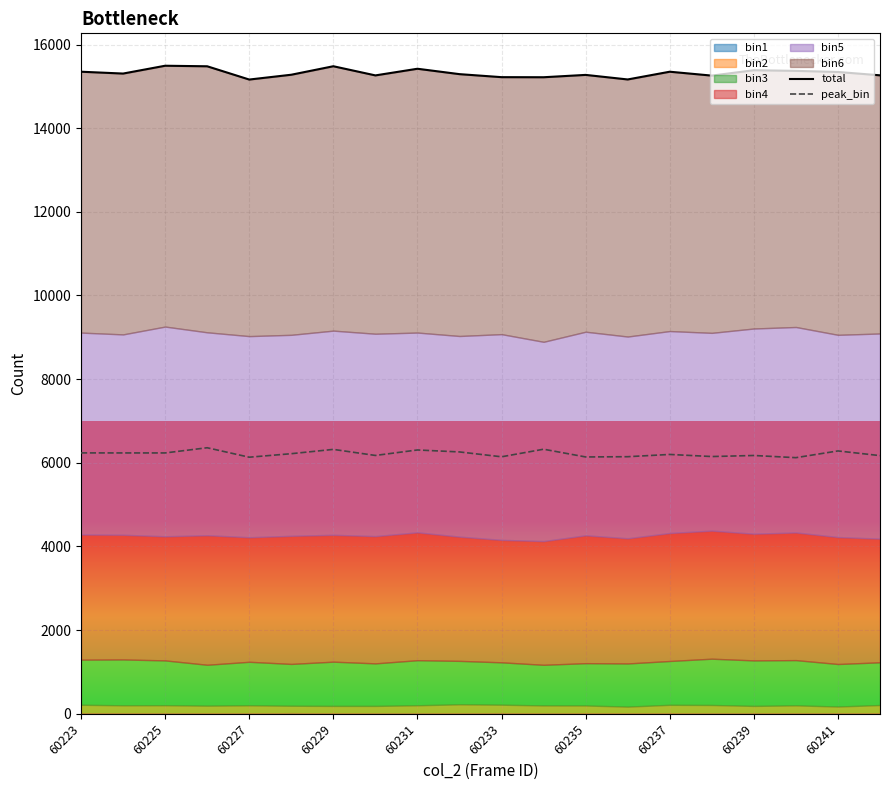

What is the lowest value of the total series?

15163